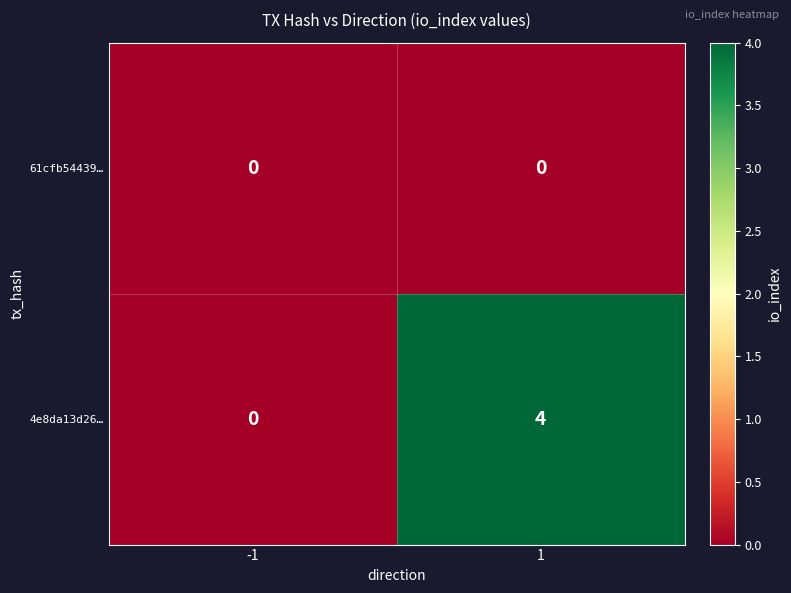

The 61cfb54439… series shows 0 at 1. True or false?

True